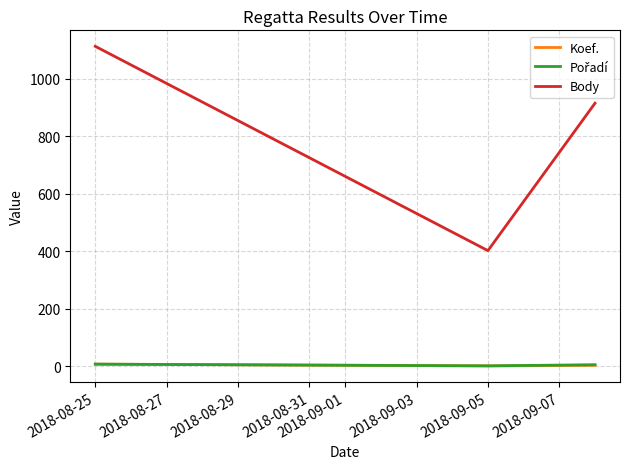

Which series has the largest total across all categories?

Body